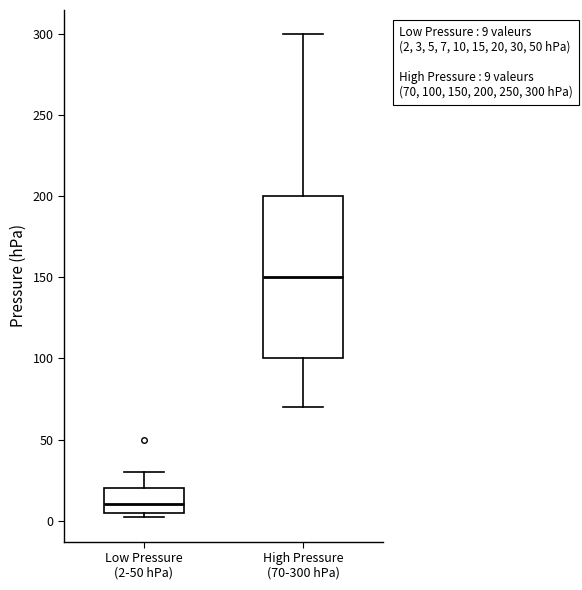

Comparing the boxes themselves (not the whiskers), which one is the tallest?

High Pressure (70-300 hPa)